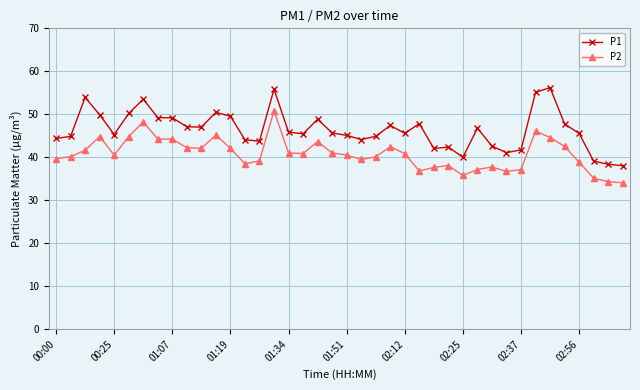

True or false: P2 has more than 2 interior local peaks.

True